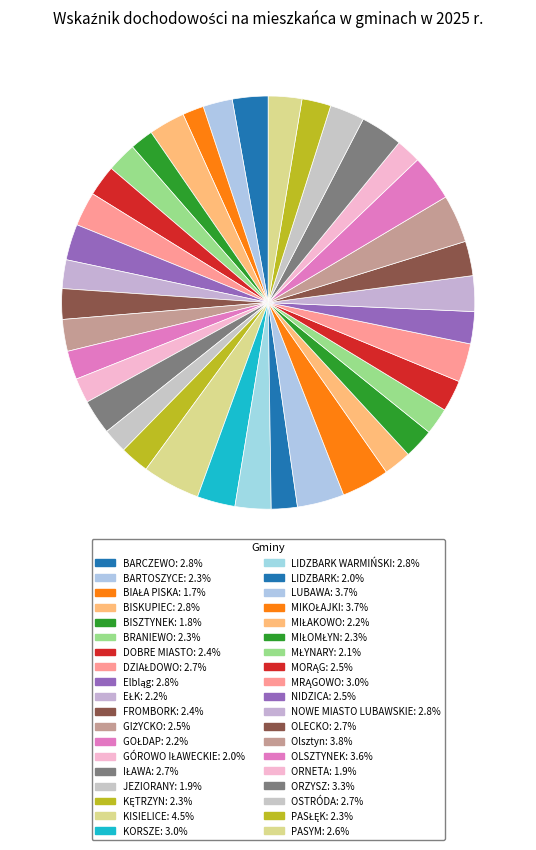

Count the number of slices in the pie.

38